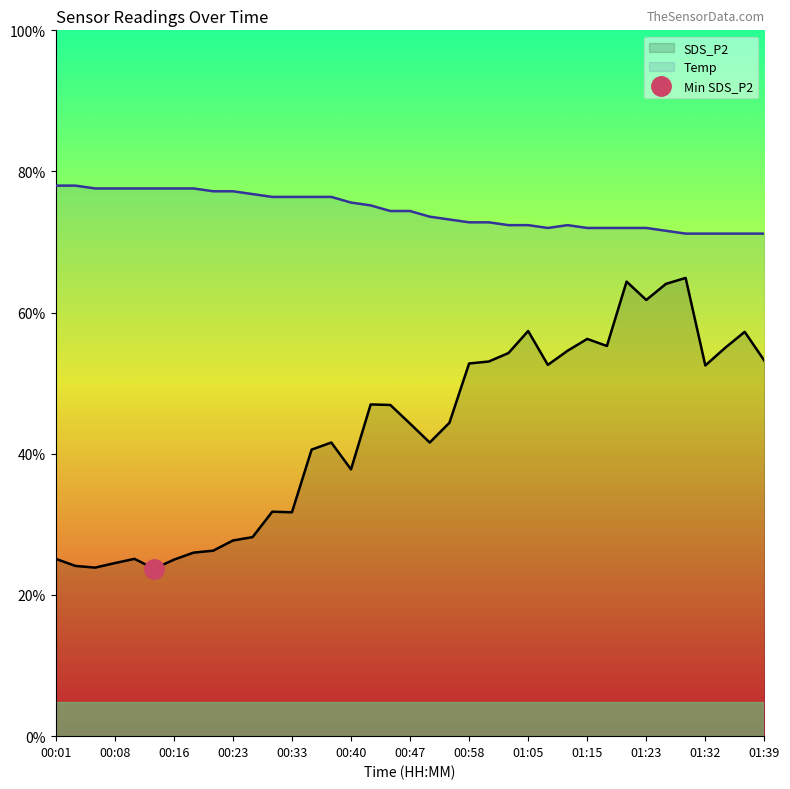

True or false: SDS_P2 and Temp cross at least once.

False